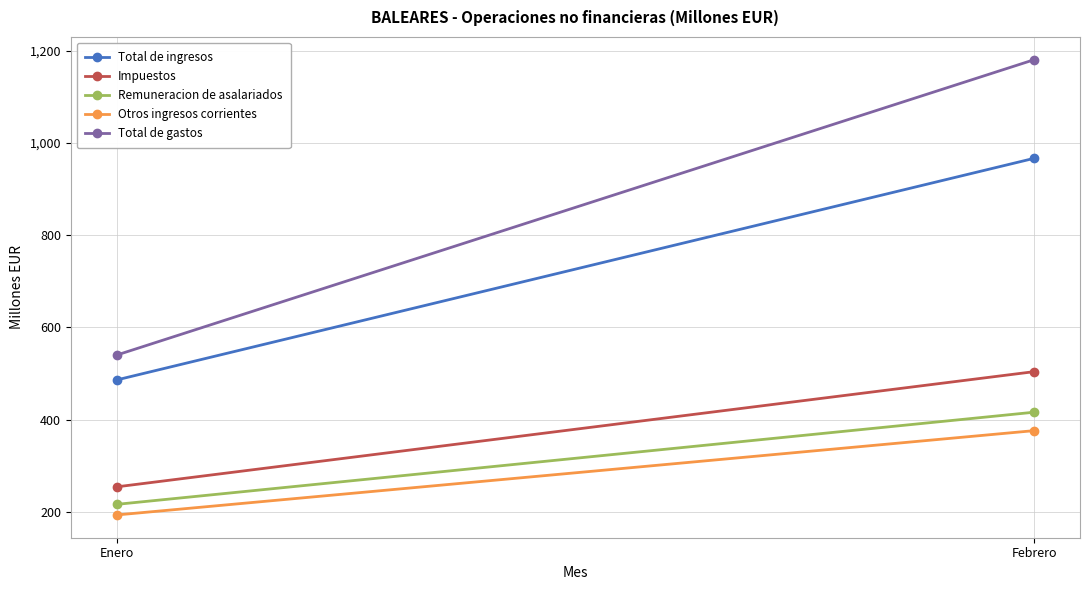

What is the maximum value shown in the chart?

1181